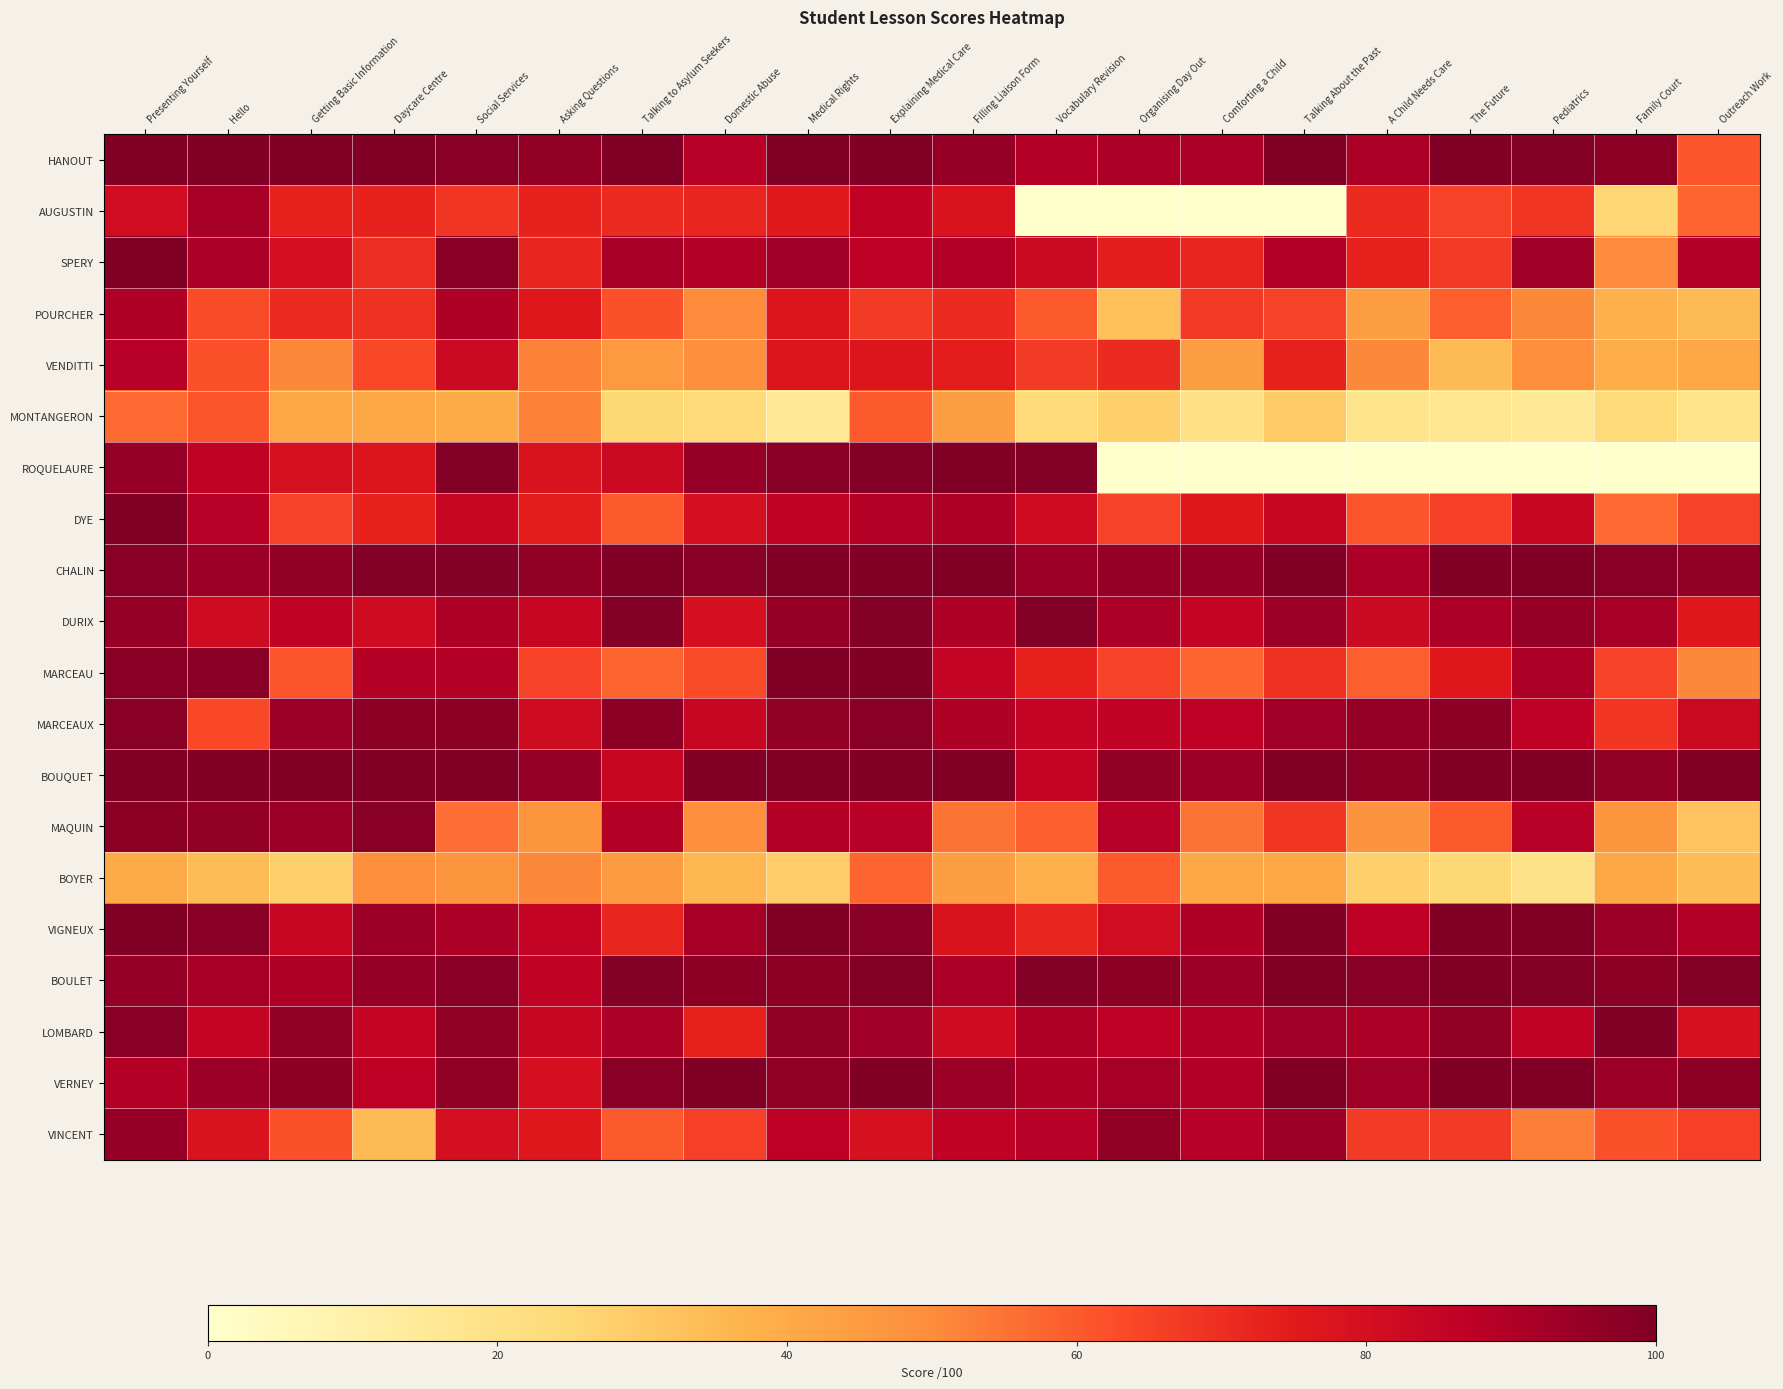

What is the greatest value displayed?

100